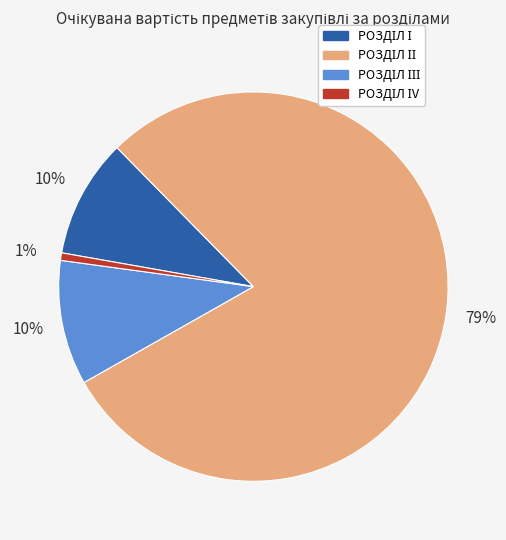

To the nearest percent, what is the average slice percentage?

25%